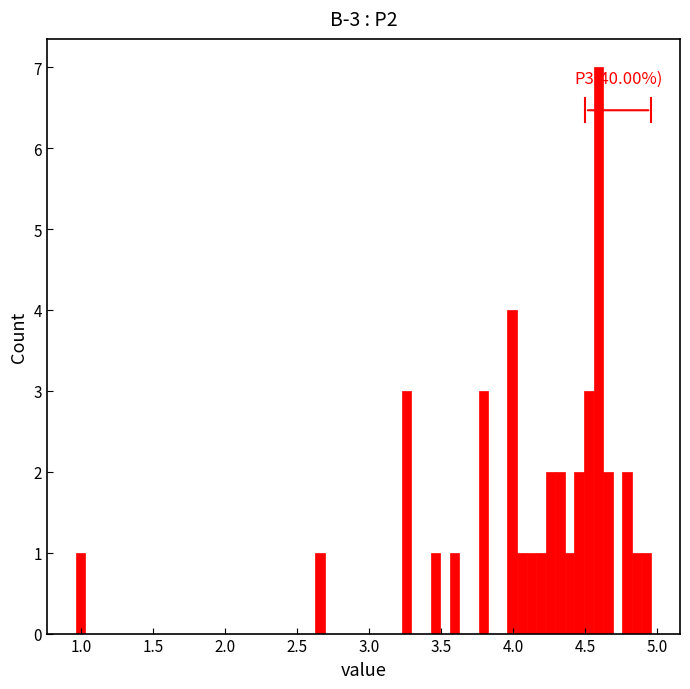

Read against the x-axis, roughly where is the centre of the tallest bar?

4.60